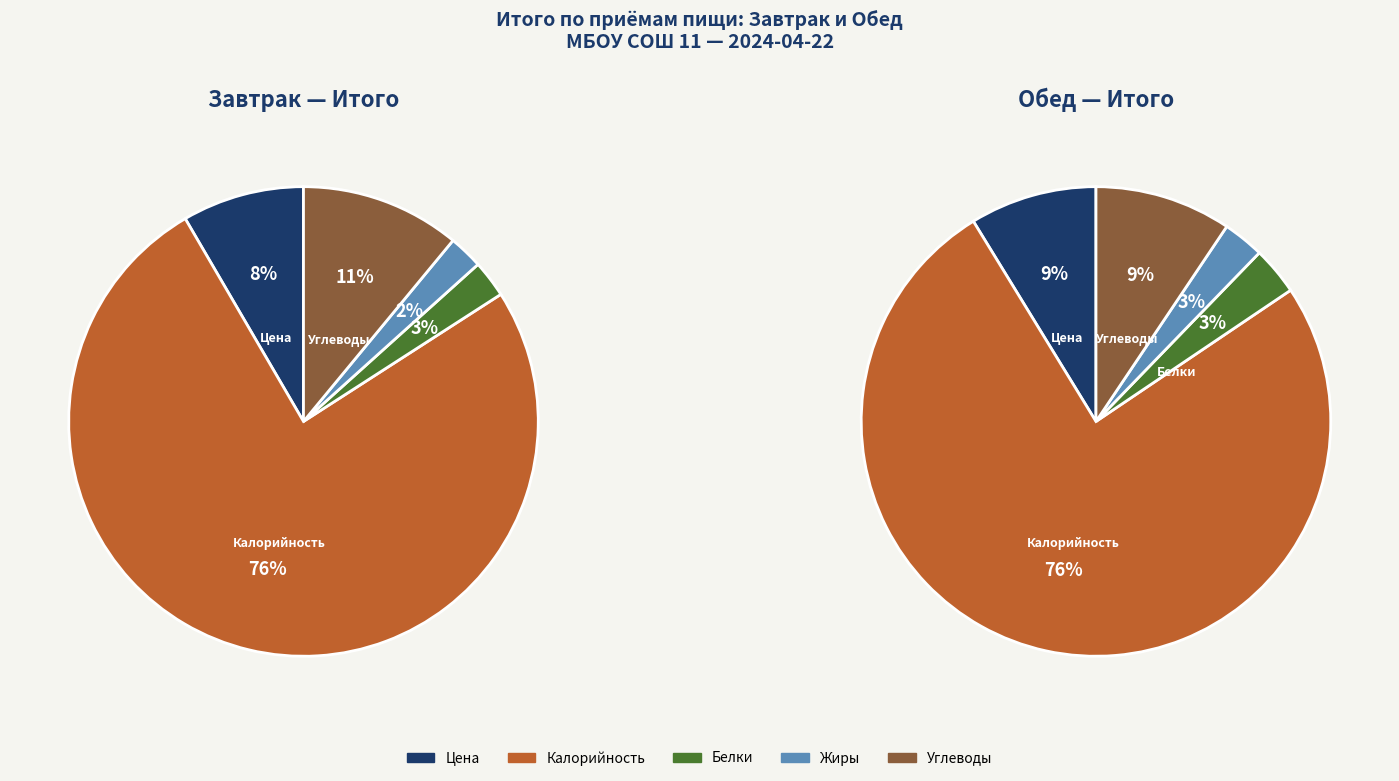

What percentage is the Калорийность slice, to the nearest percent?

76%